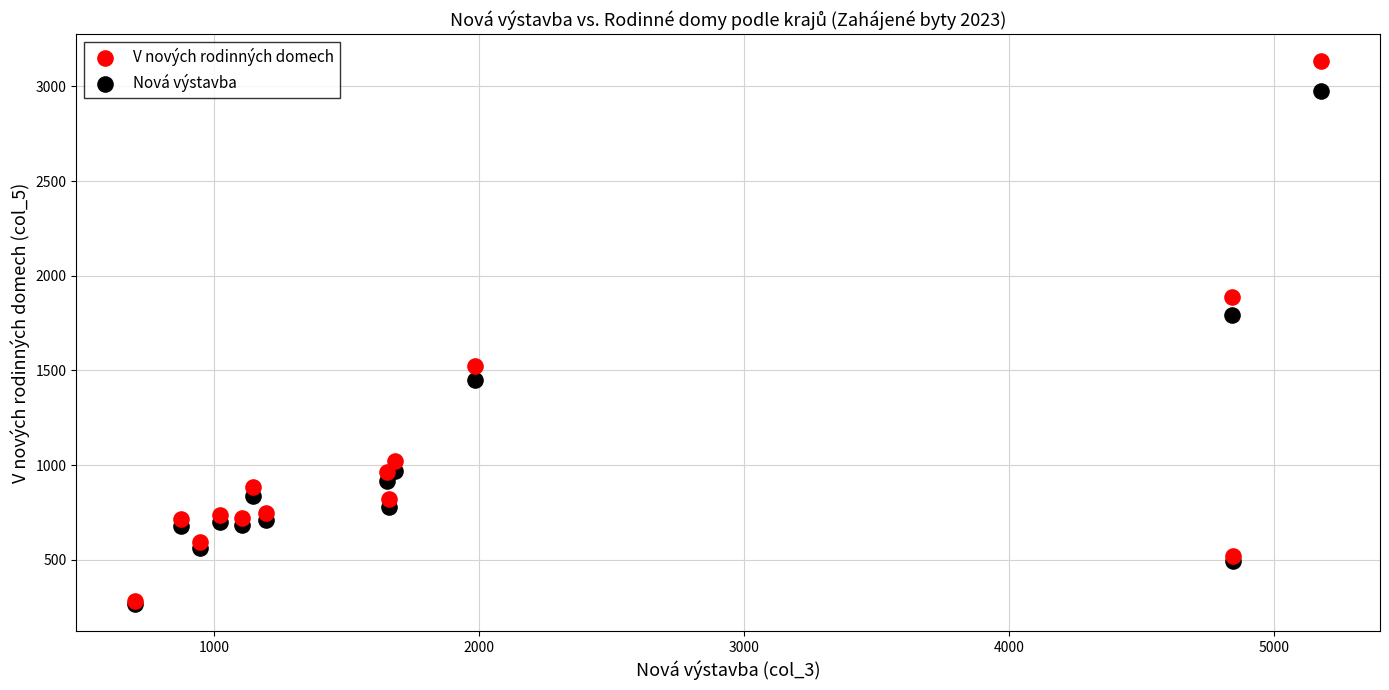

In the Nová výstavba series, what Y value is closest to 1622?

1793.6